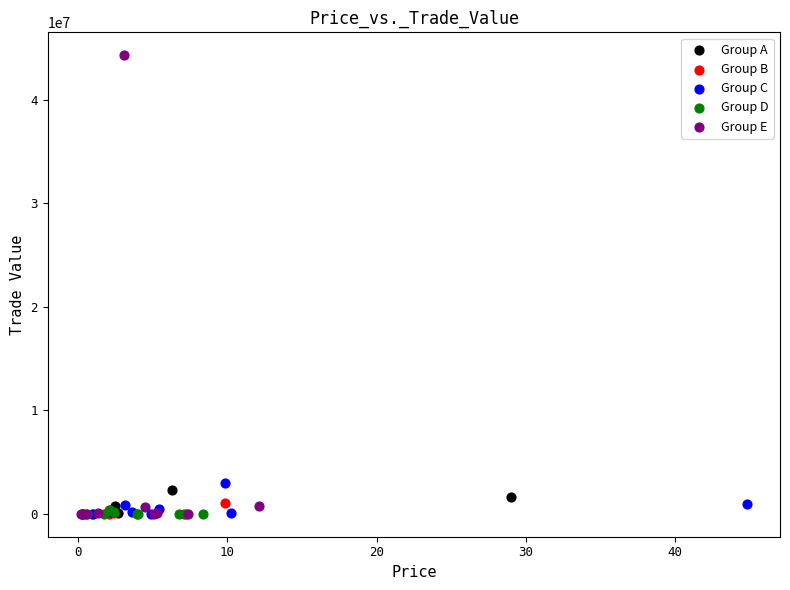

Which series has the largest Y range (max minus min)?

Group E